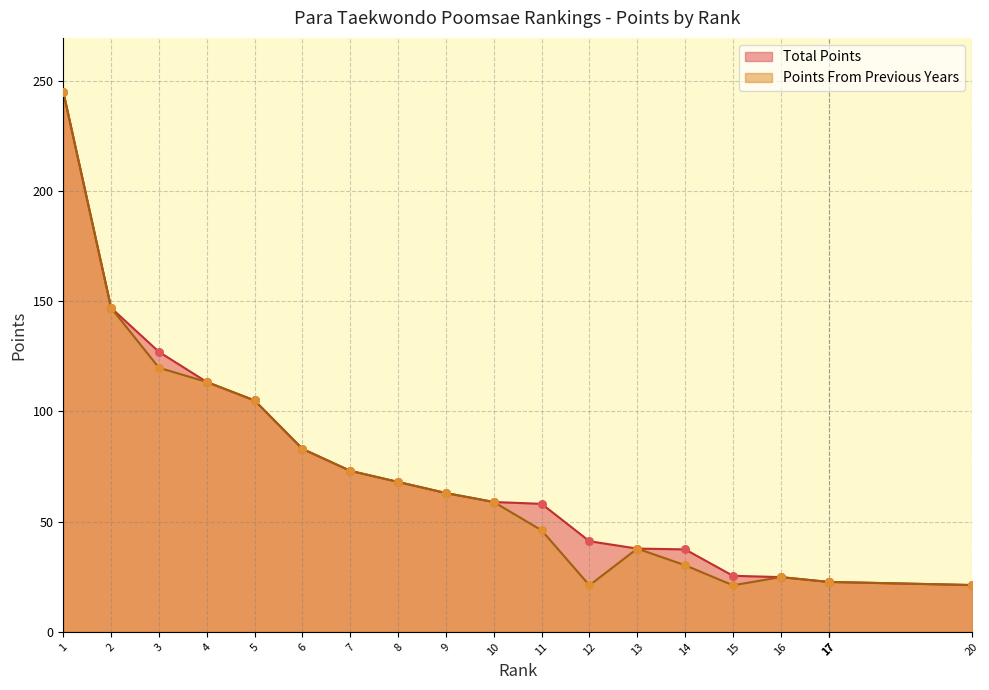

Is the value of Points From Previous Years at 20 greater than the value of Total Points at 20?

No